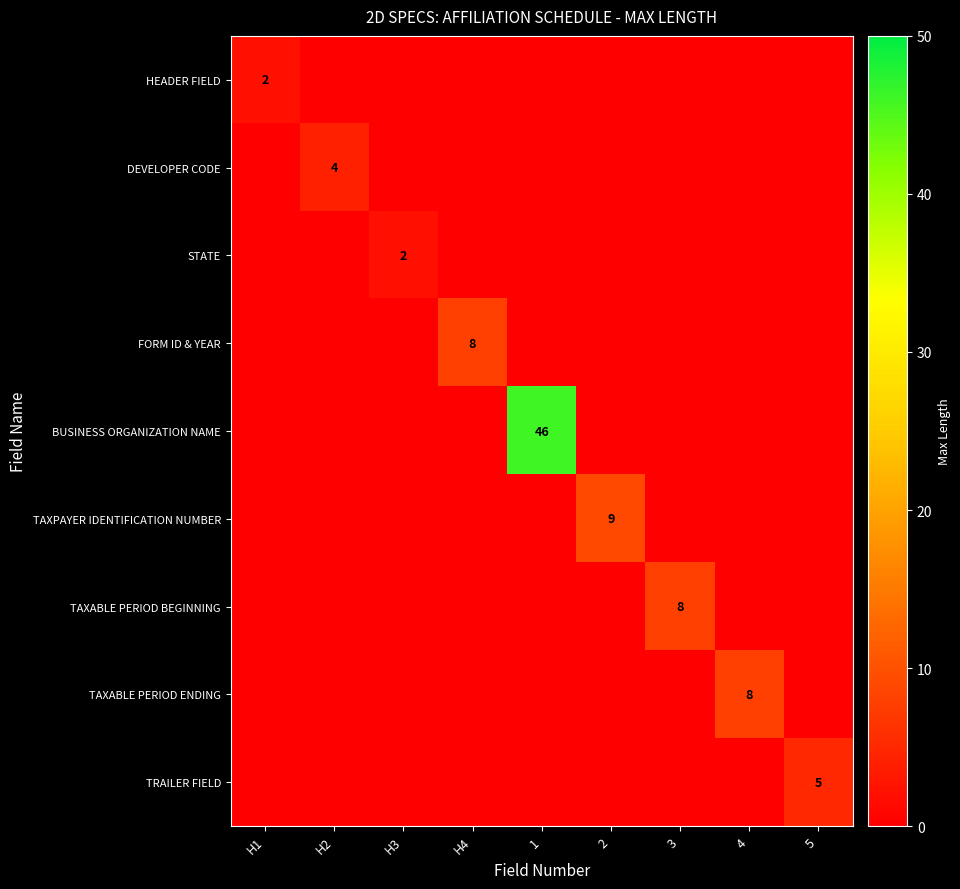

What is the maximum value shown in the chart?

46